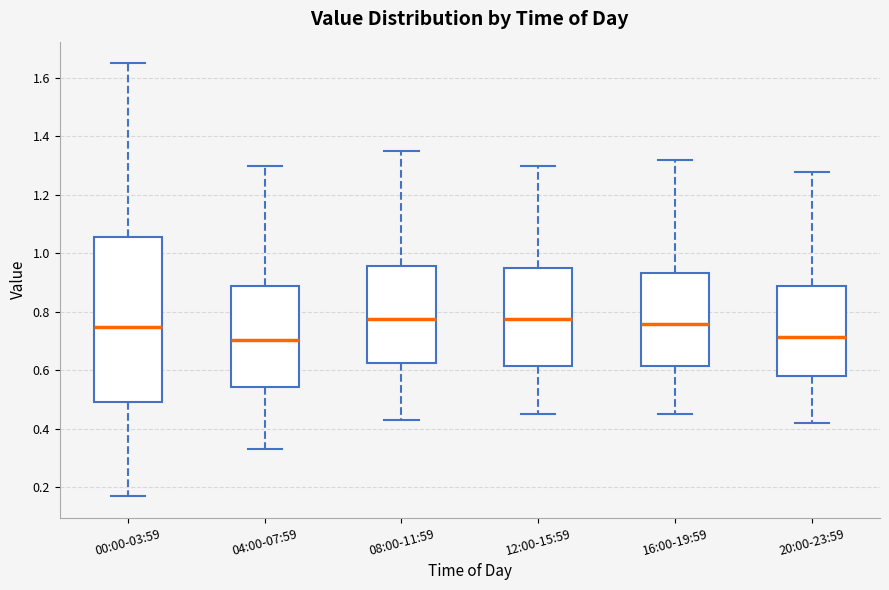

Where does the lower whisker of the box for 08:00-11:59 end on the y-axis? The values are not printed on the chart, so give them approximately, as read against the axis.

0.44